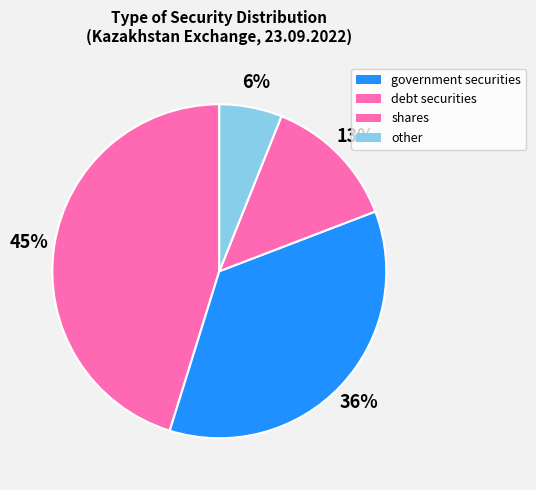

What is the ratio of the value at debt securities to the value at government securities?

0.8